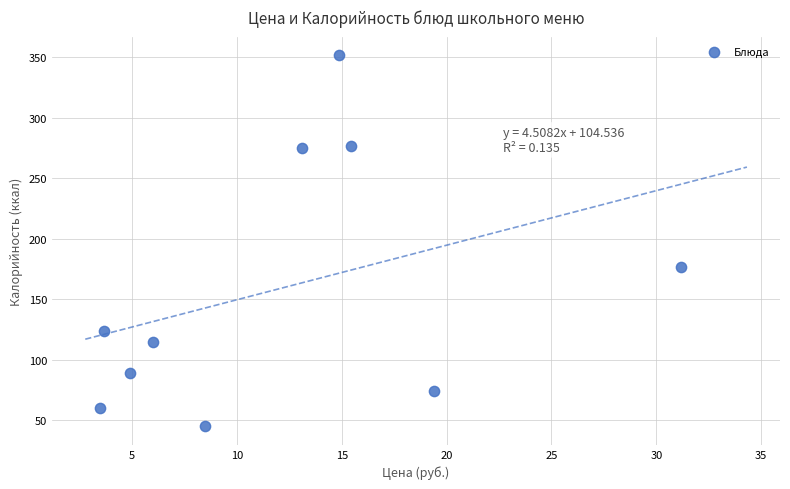

What Y value in the scatter plot is closest to 198?

176.8